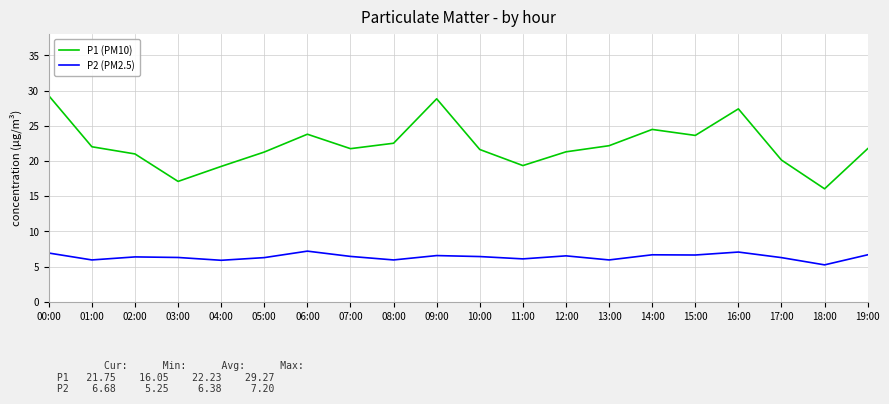

What is the highest value of the P1 (PM10) series?

29.3